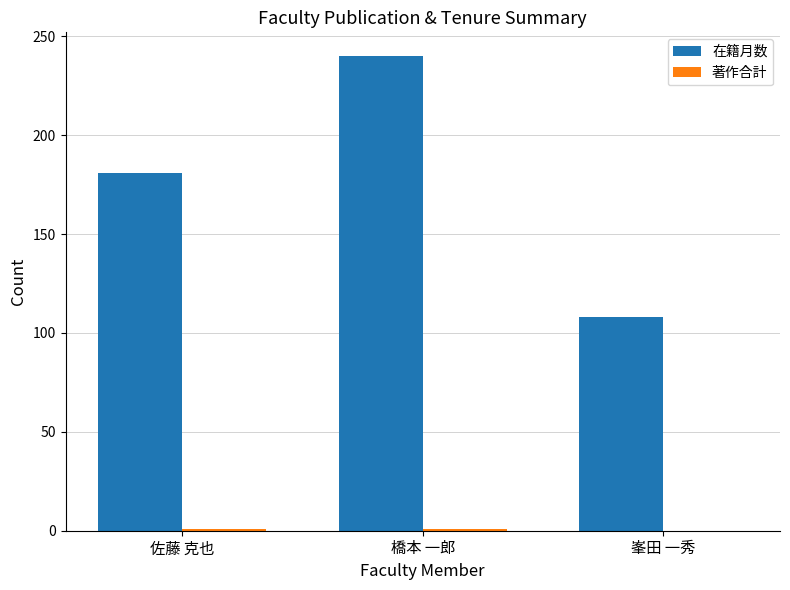

Which series has the widest spread of values?

在籍月数